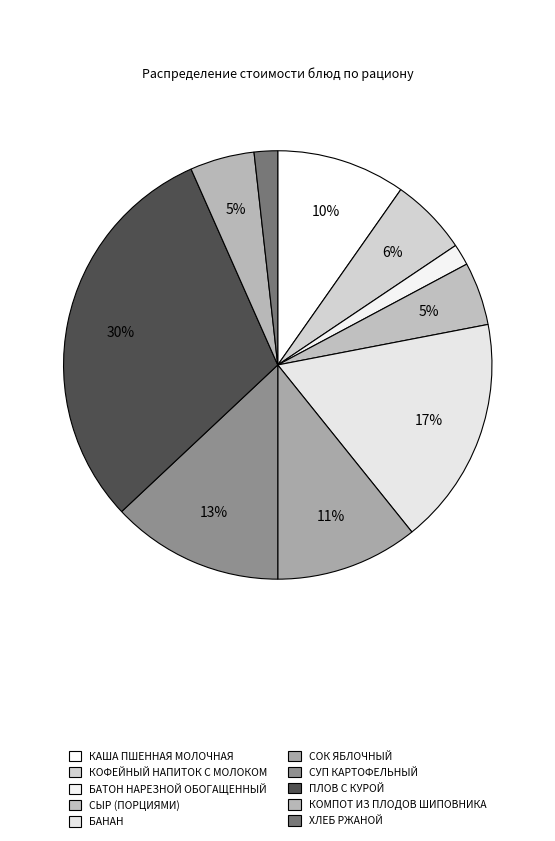

To the nearest percent, what percentage of the pie is БАТОН НАРЕЗНОЙ ОБОГАЩЕННЫЙ?

2%